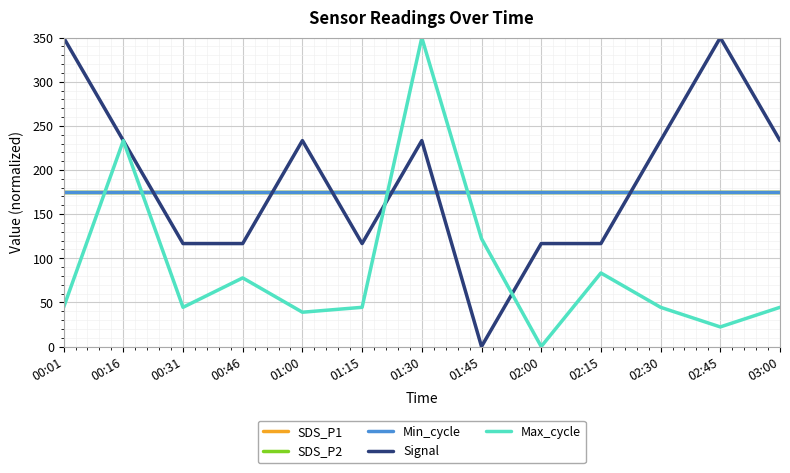

Is this an area chart (filled region under the line)?

No